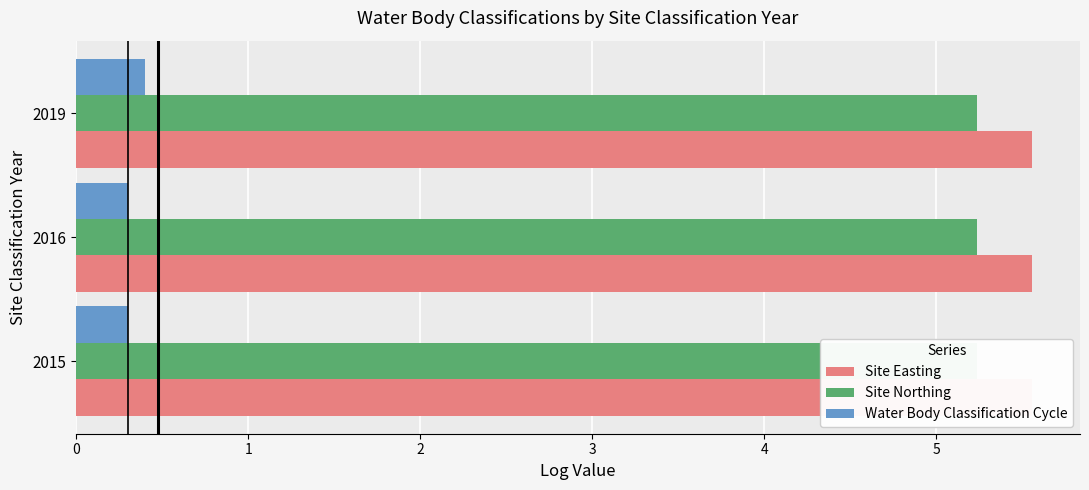

Between 1 and 2, which series saw the biggest shift?

Water Body Classification Cycle